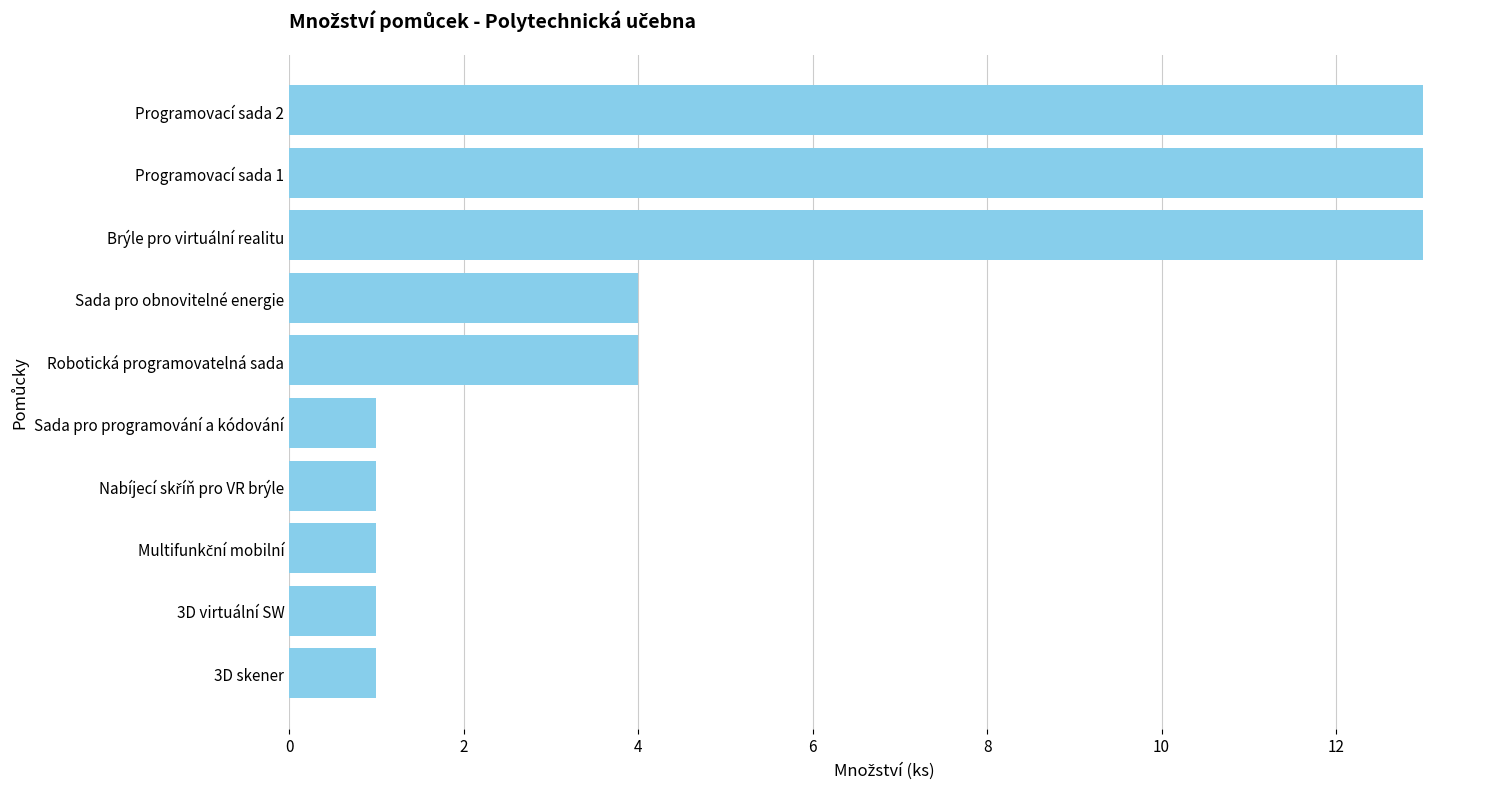

What is the difference between the second highest and second lowest values?

12